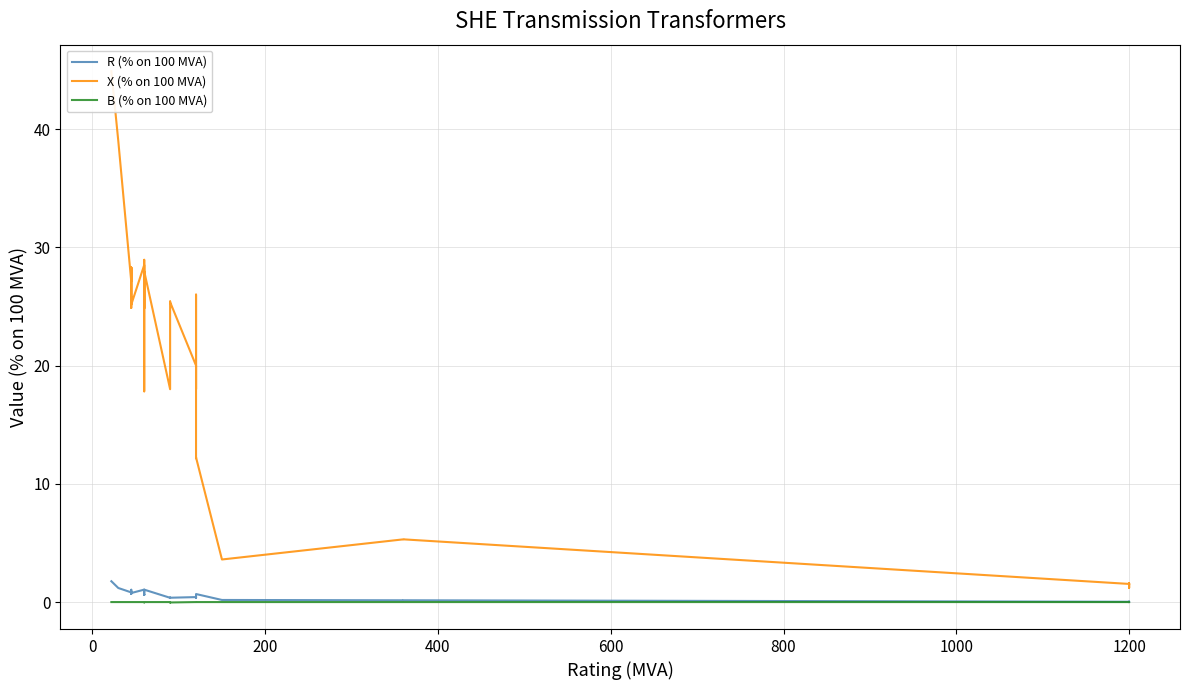

What are all the series names shown in the legend?

R (% on 100 MVA), X (% on 100 MVA), B (% on 100 MVA)